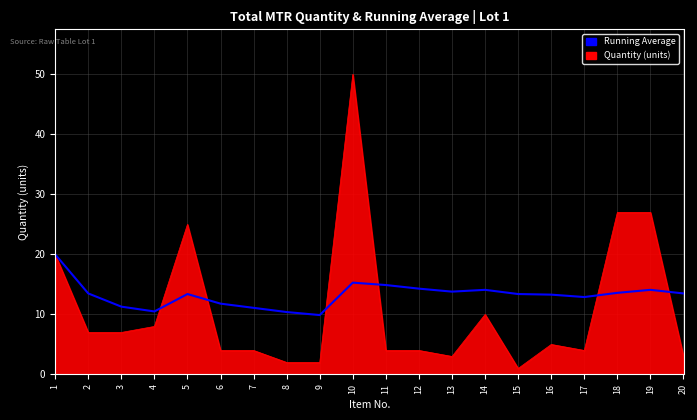

What is the greatest value displayed?

50.0